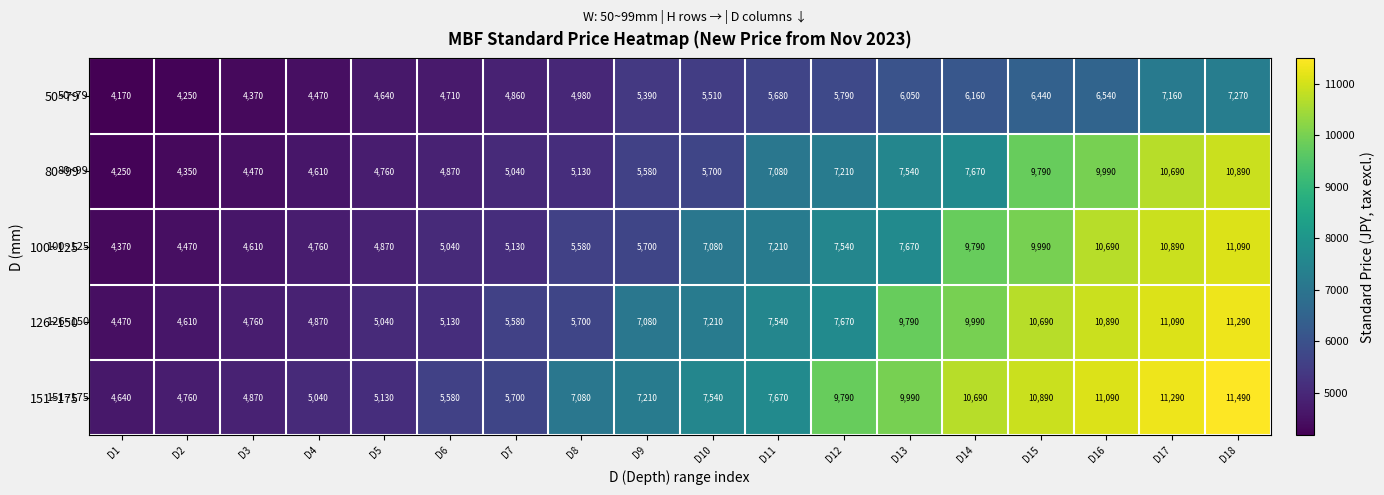

The 151~175 series shows 10890 at D15. True or false?

True